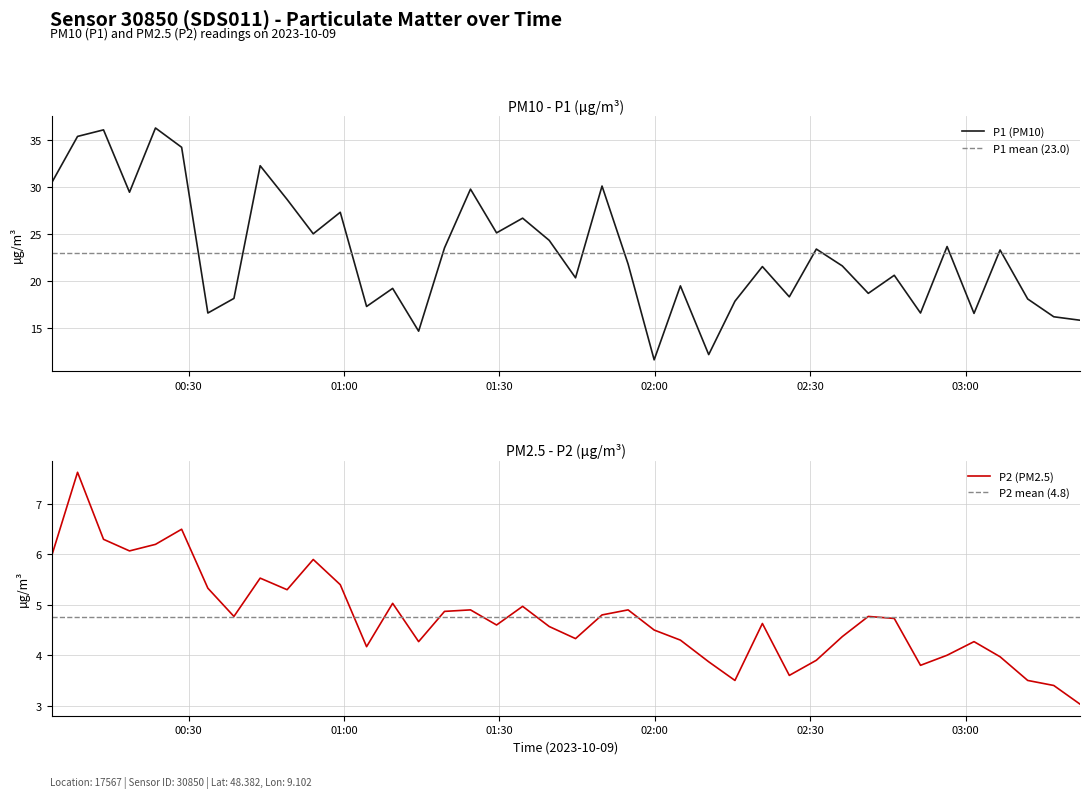

At which category does P1 reach its first local peak?

2023-10-09T00:13:32